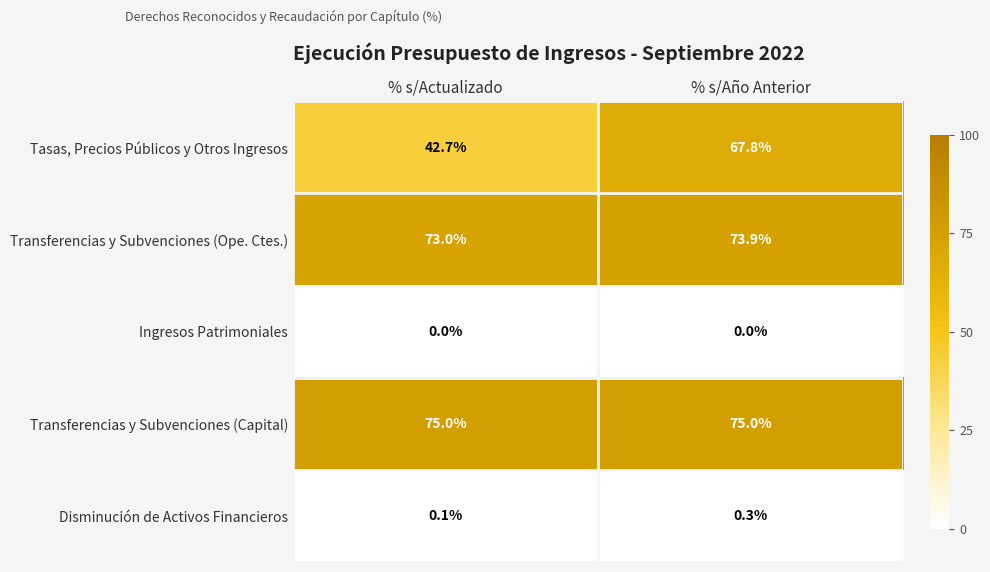

Count the number of data series in this chart.

5